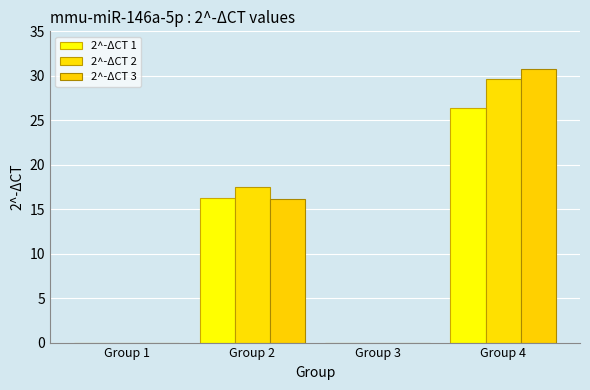

Does the chart contain stacked bars?

No